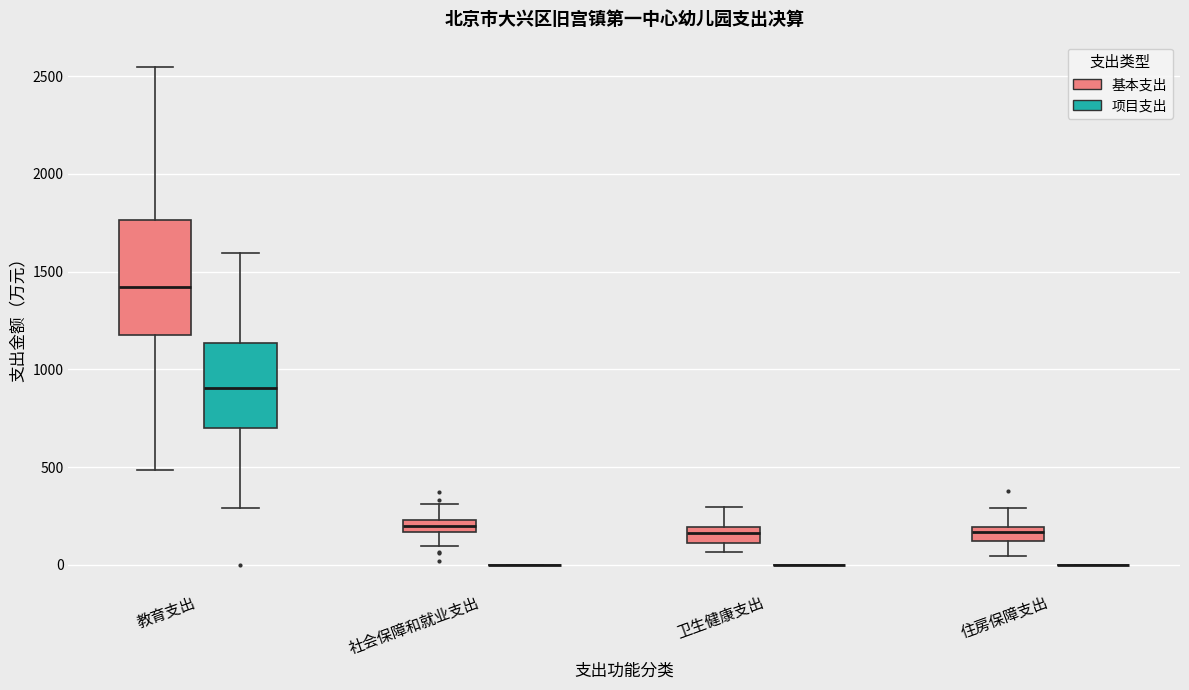

Comparing the boxes themselves (not the whiskers), which one is the tallest?

教育支出 (基本支出)